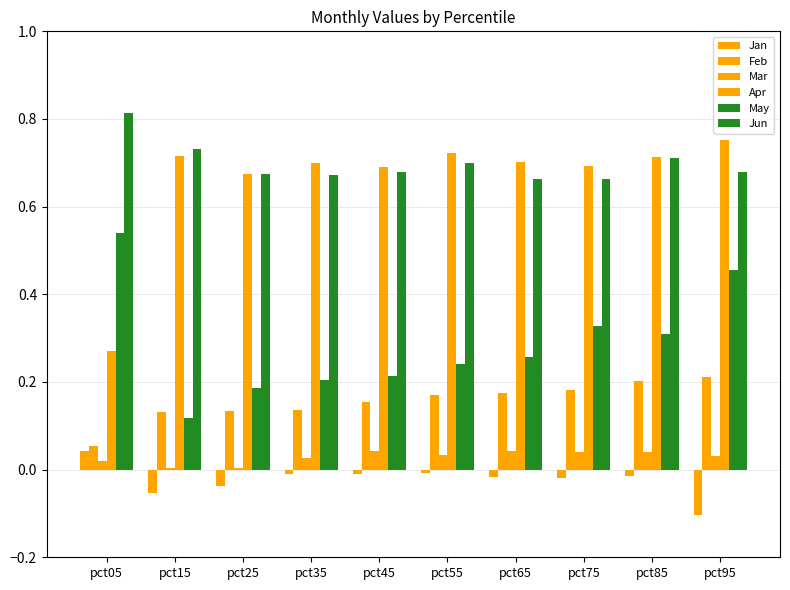

Rank the series at pct95 from lowest to highest value.

Jan, Mar, Feb, May, Jun, Apr